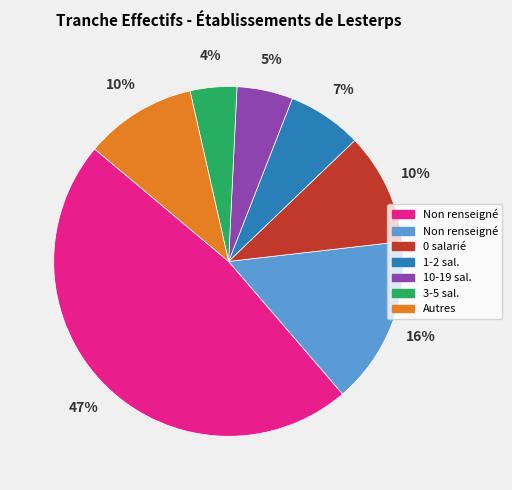

To the nearest percent, what is the difference between the largest and smallest slice percentages?

43%